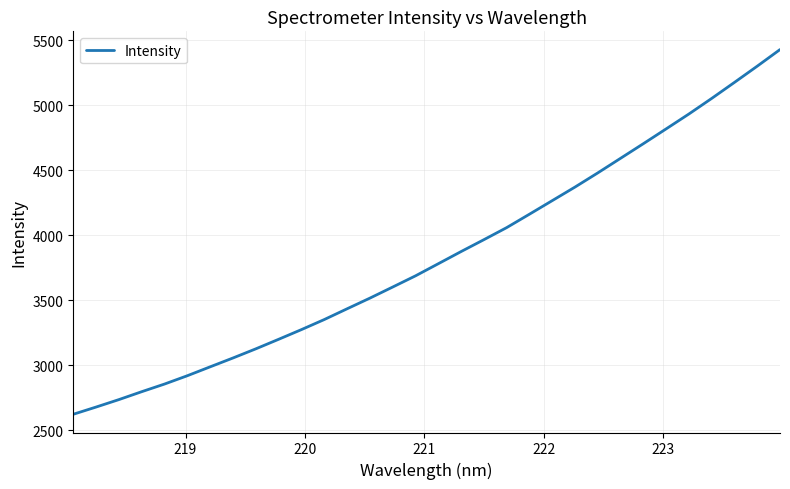

What is the difference between the maximum and minimum values?

2804.8